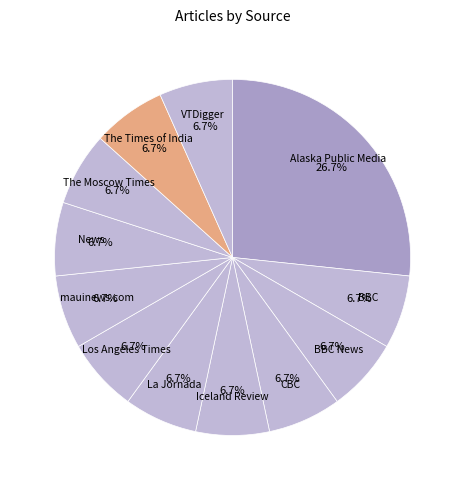

Approximately how many times larger is the value at The Moscow Times compared to The Times of India?

1.0